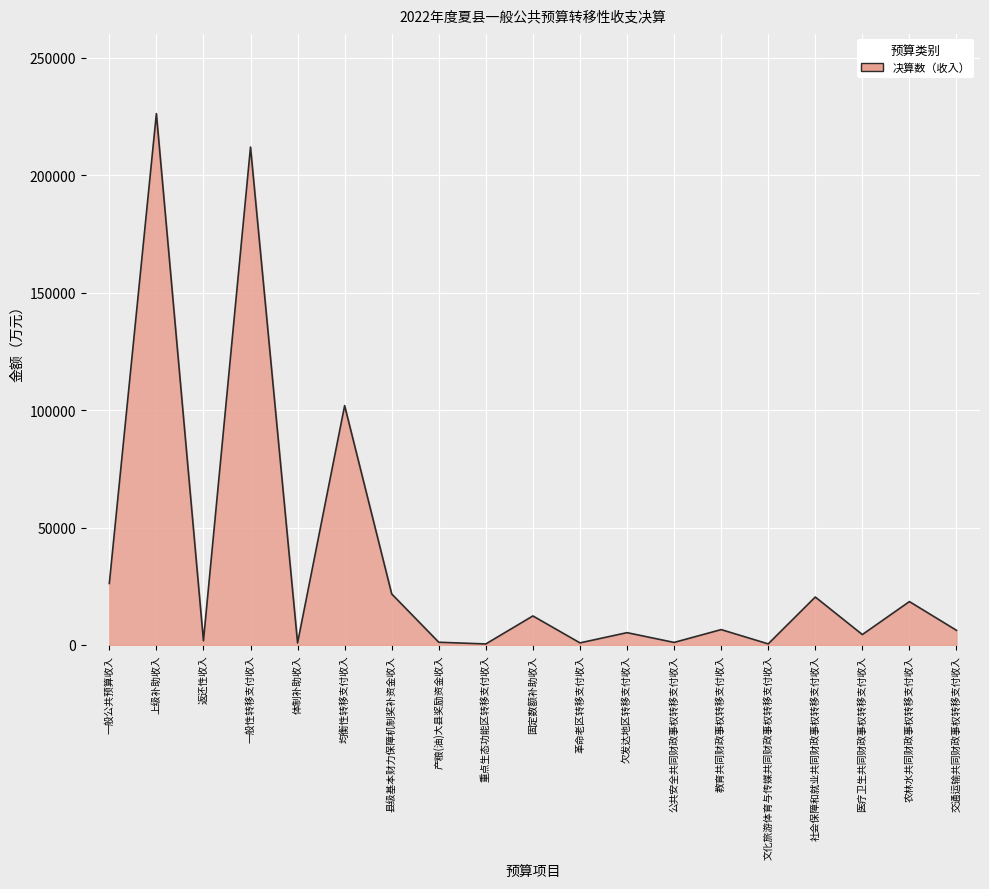

What is the sum of the values at 公共安全共同财政事权转移支付收入 and 一般公共预算收入?

27271